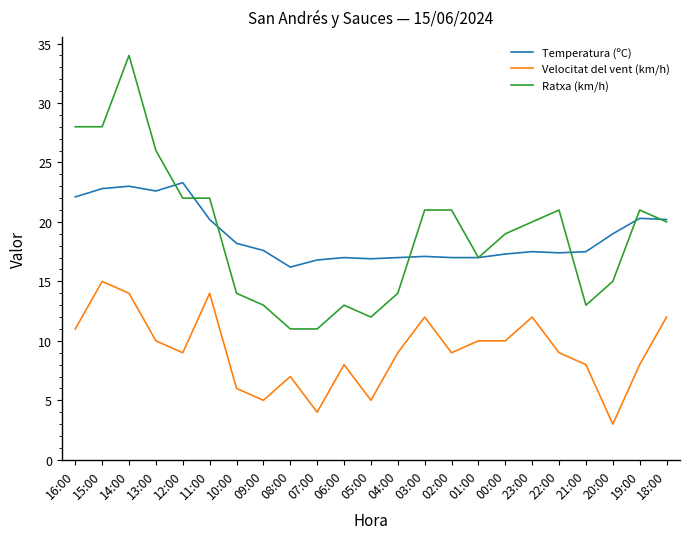

The Velocitat del vent (km/h) series shows 4.0 at 07:00. True or false?

True